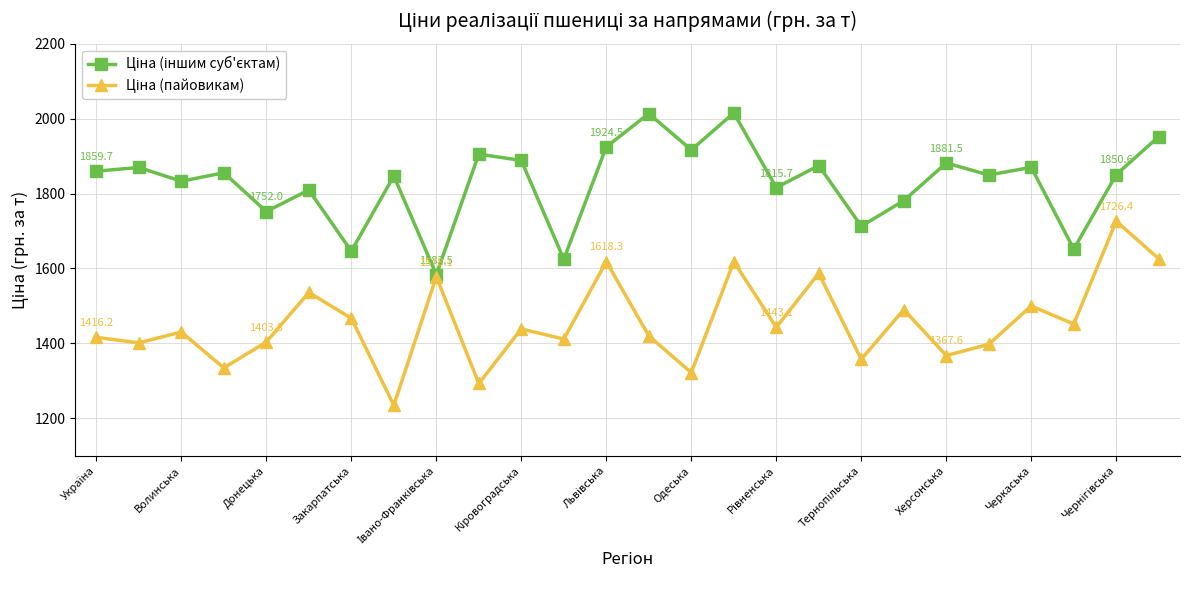

What is the smallest value displayed?

1234.7